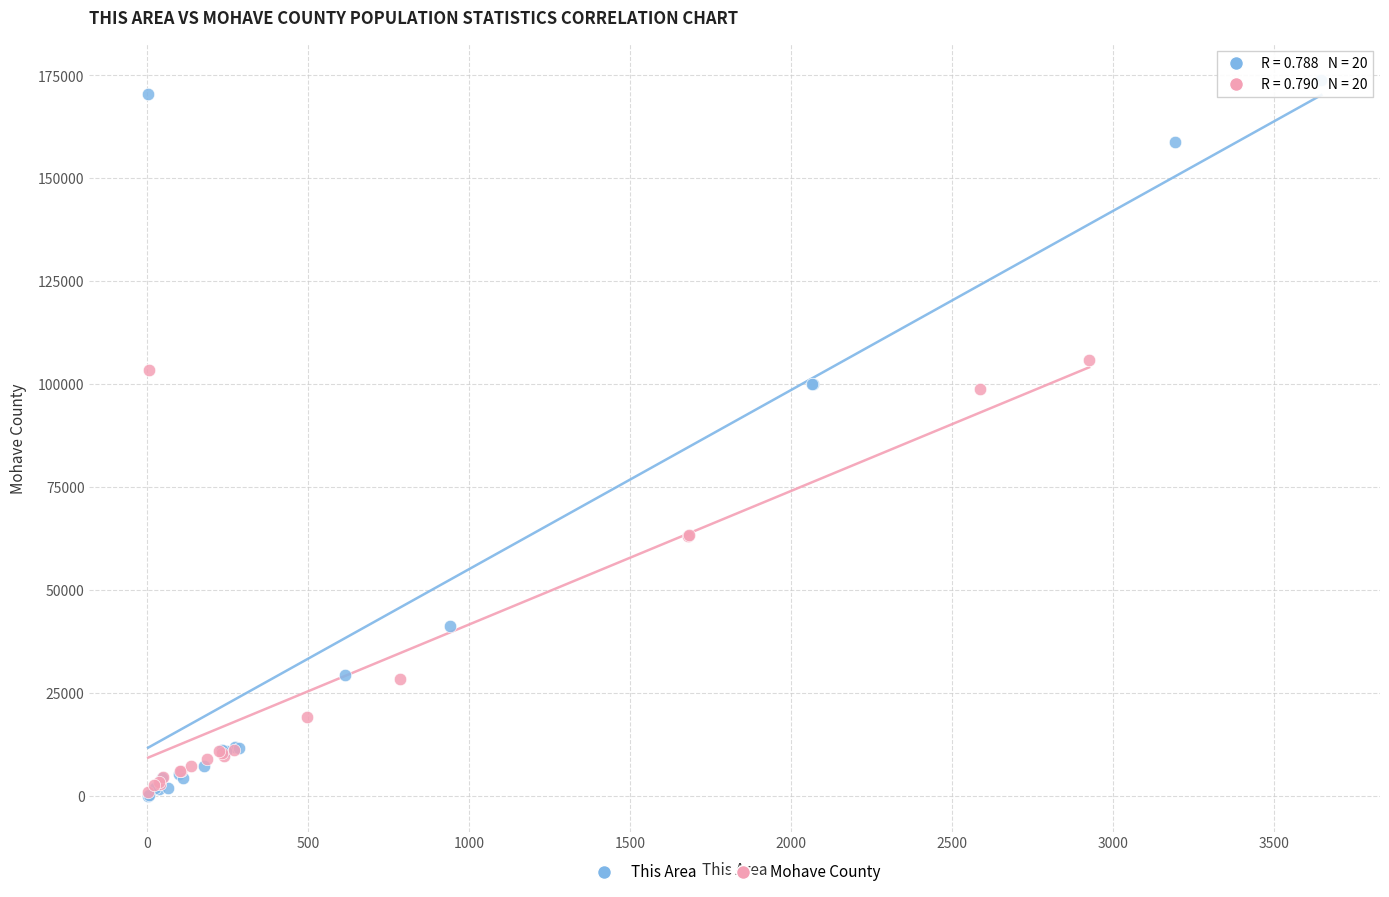

Which series reaches the maximum Y coordinate?

This Area